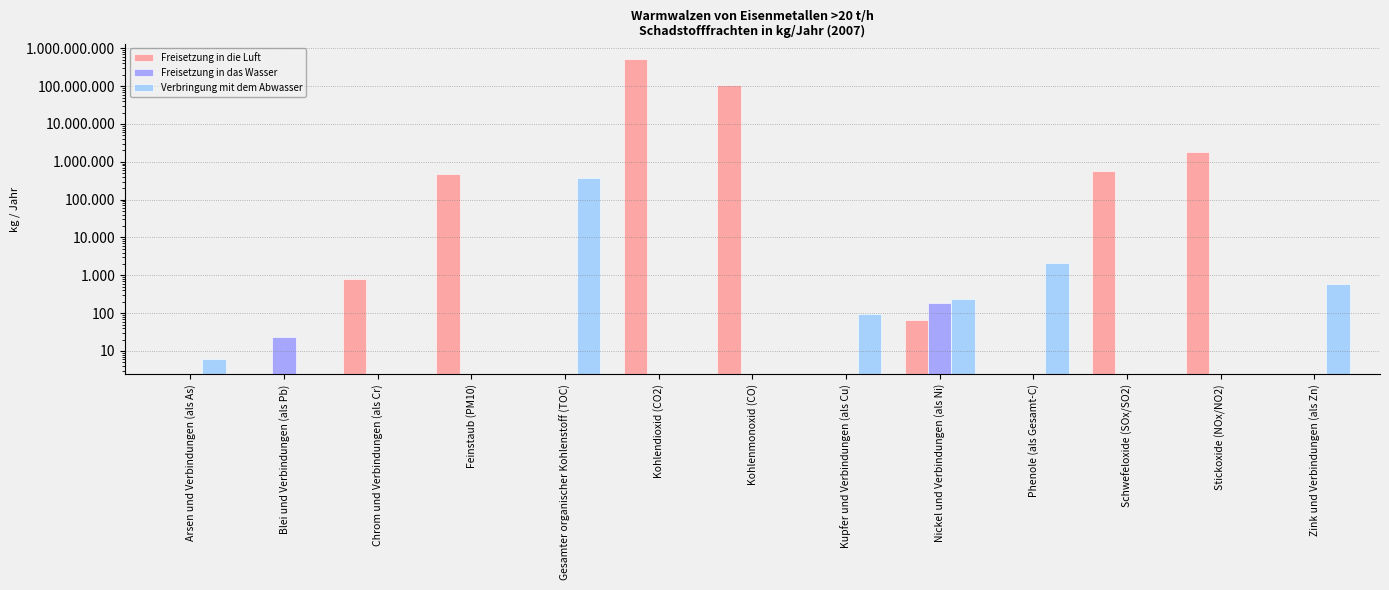

Is the value of Freisetzung in die Luft at Stickoxide (NOx/NO2) greater than the value of Freisetzung in das Wasser at Nickel und Verbindungen (als Ni)?

Yes